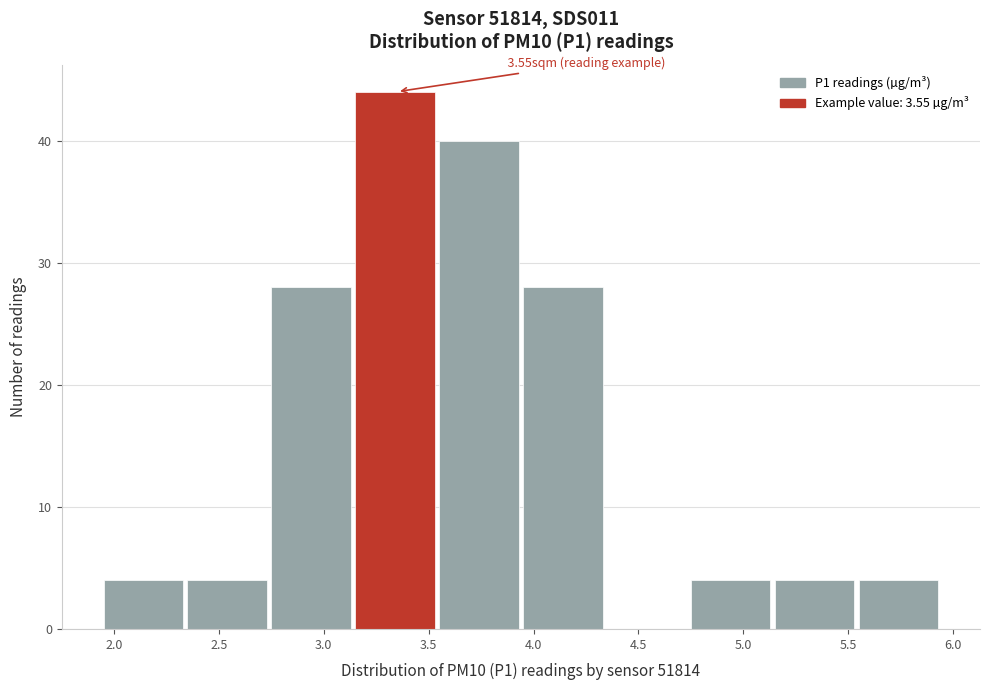

Over which range of the x-axis is the bar tallest?

3.15 to 3.55